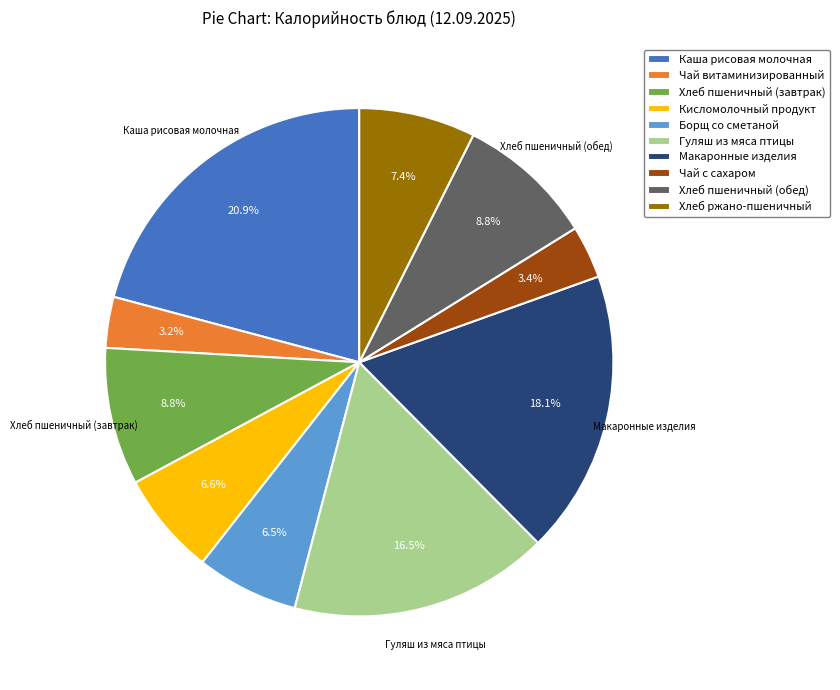

Combined, do Чай витаминизированный and Хлеб ржано-пшеничный account for over 50%?

No